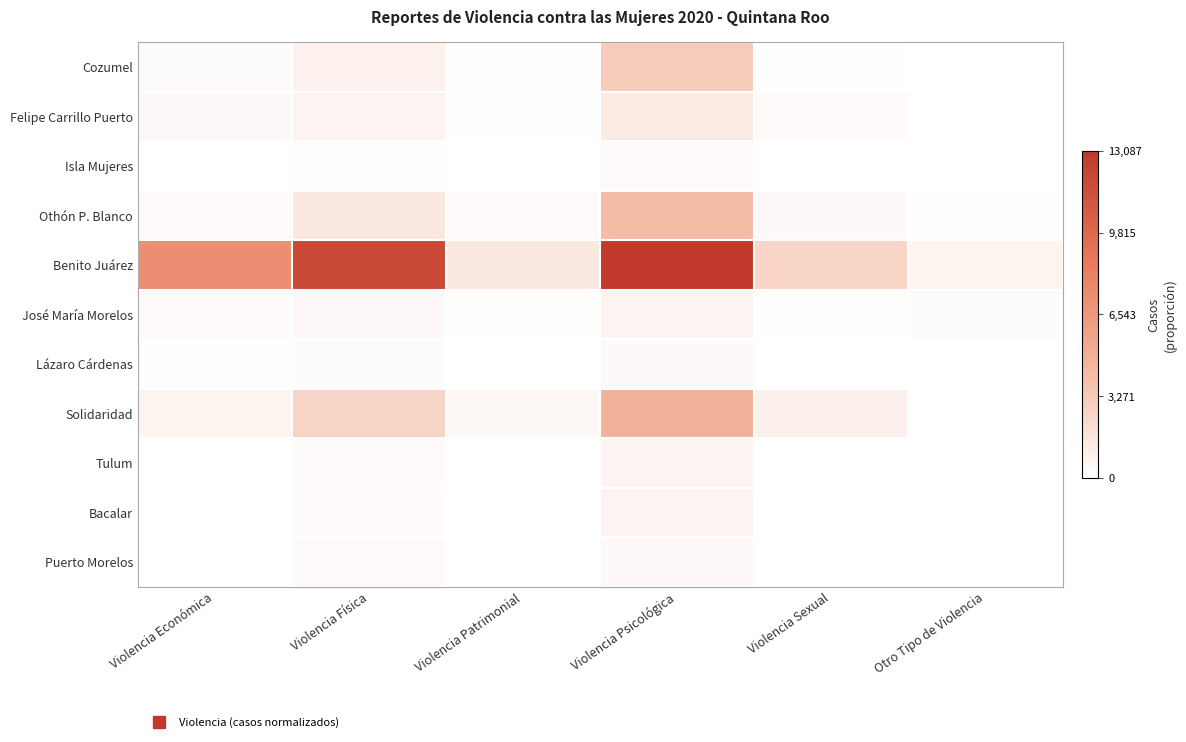

Which series has the largest range (max minus min)?

Benito Juárez